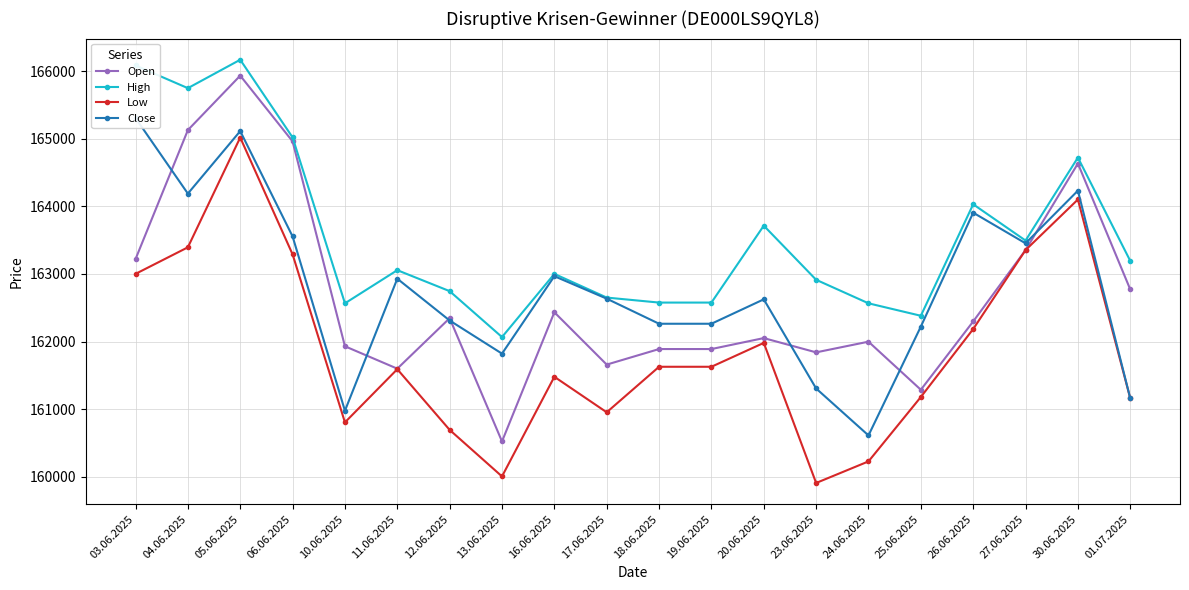

Does the chart display data point markers on the line(s)?

Yes